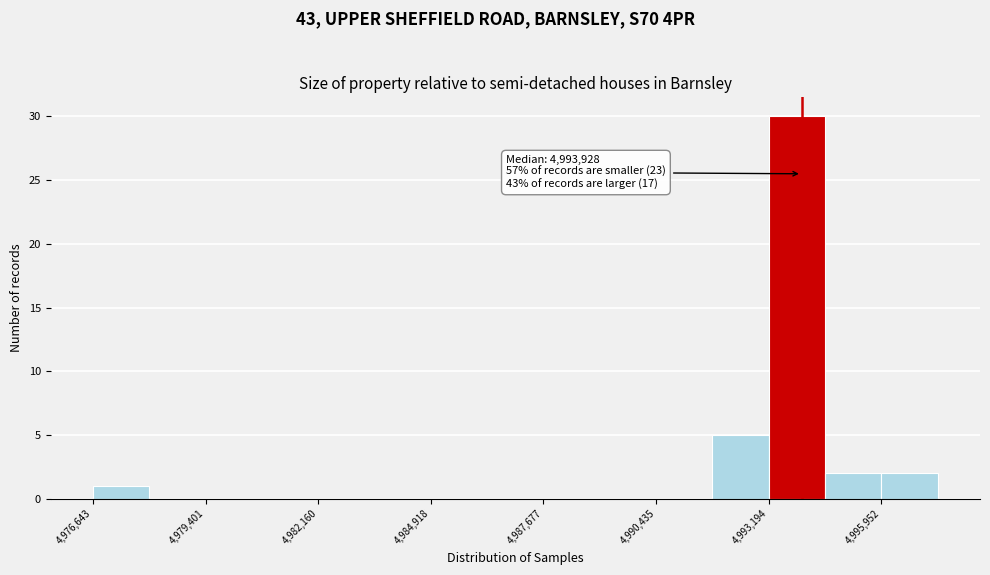

Around what value on the x-axis is the tallest bar? Give the approximate position of its centre, as read against the axis.

4994000